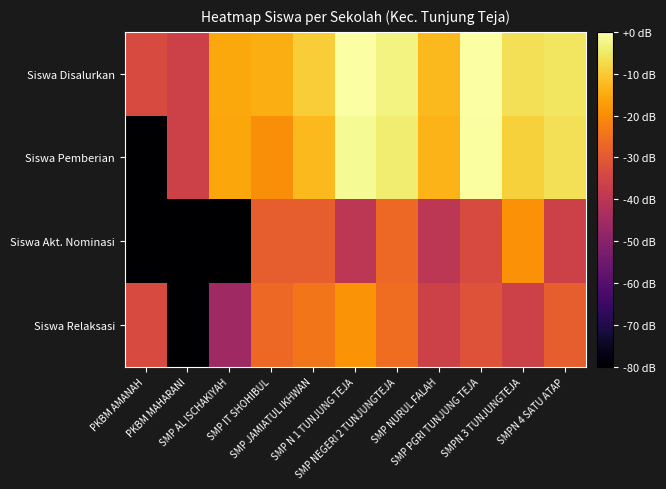

At which category is the sum across all series the highest?

SMP NEGERI 2 TUNJUNGTEJA